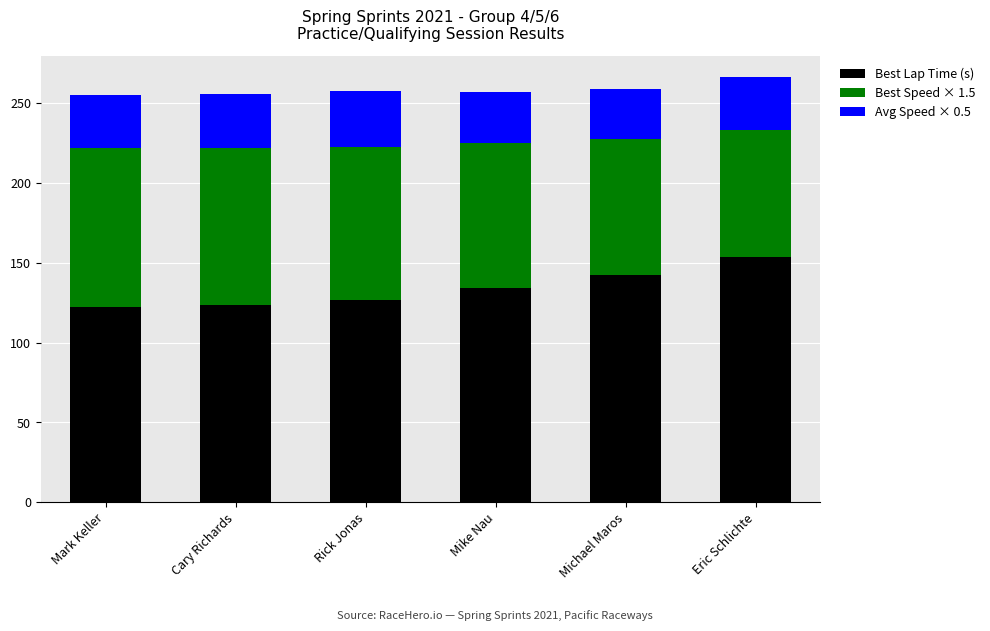

Are the bars grouped side by side (vs. stacked)?

No